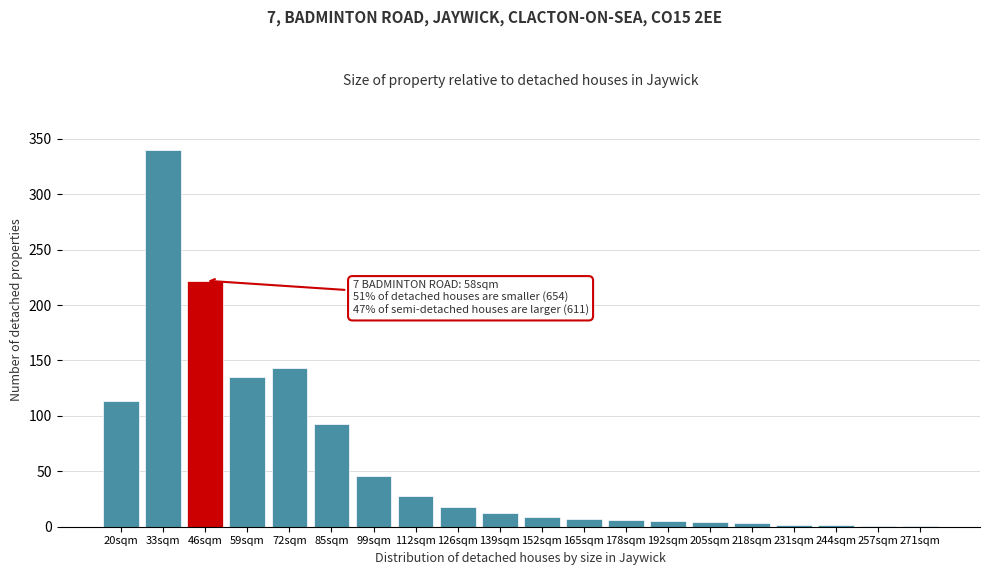

What is the ratio of the value at 85sqm to the value at 33sqm?

0.3